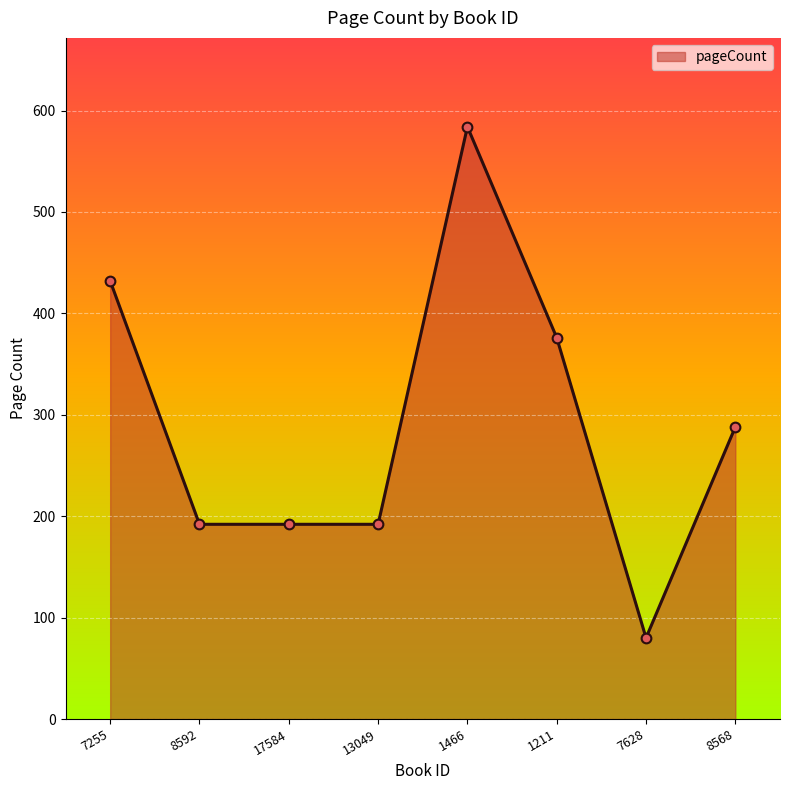

What is the ratio of the value at 7628 to the value at 7255?

0.2